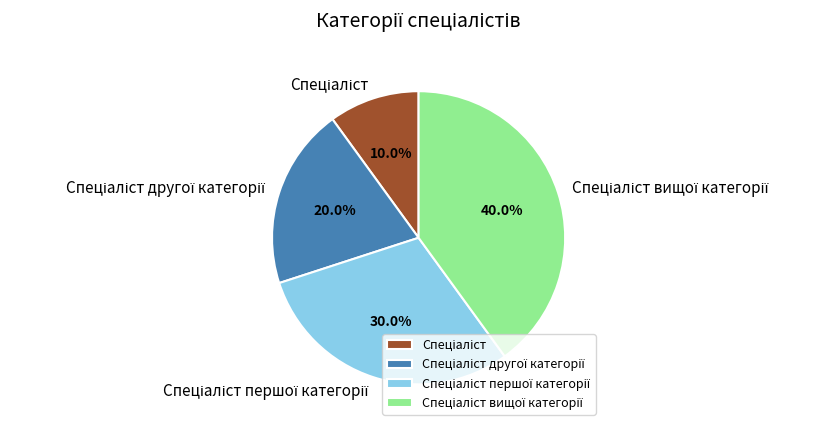

To the nearest percent, what is the difference between the largest and smallest slice percentages?

30%